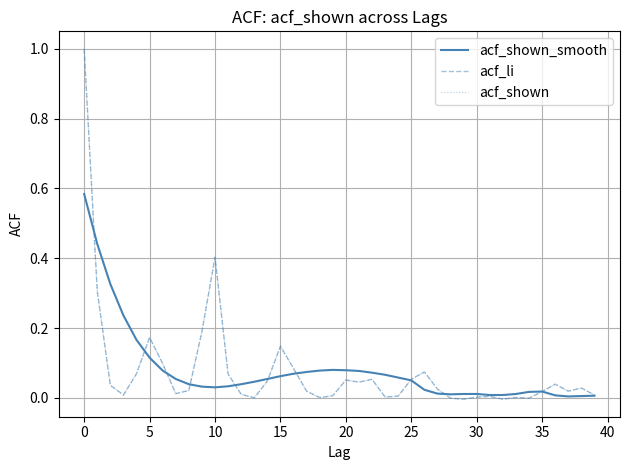

What is the highest value of the acf_li series?

1.0